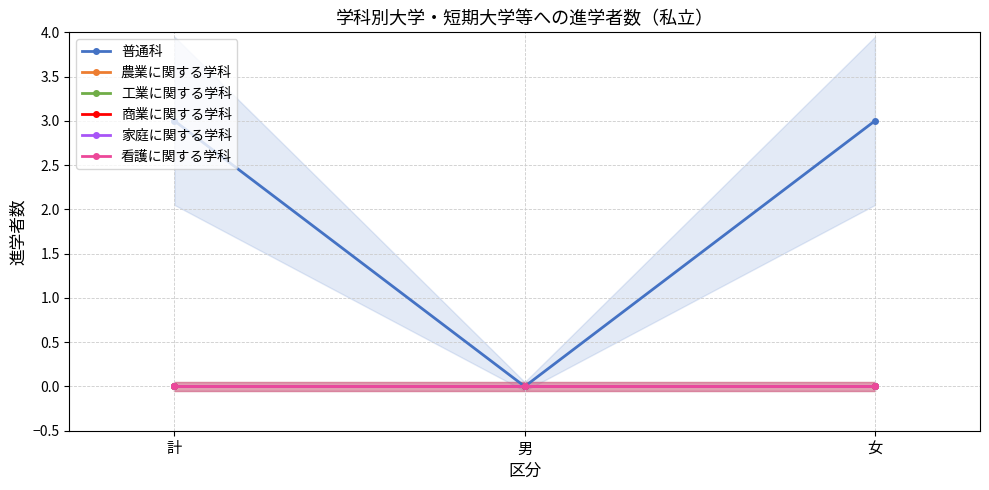

What is the average value of the 普通科 series?

2